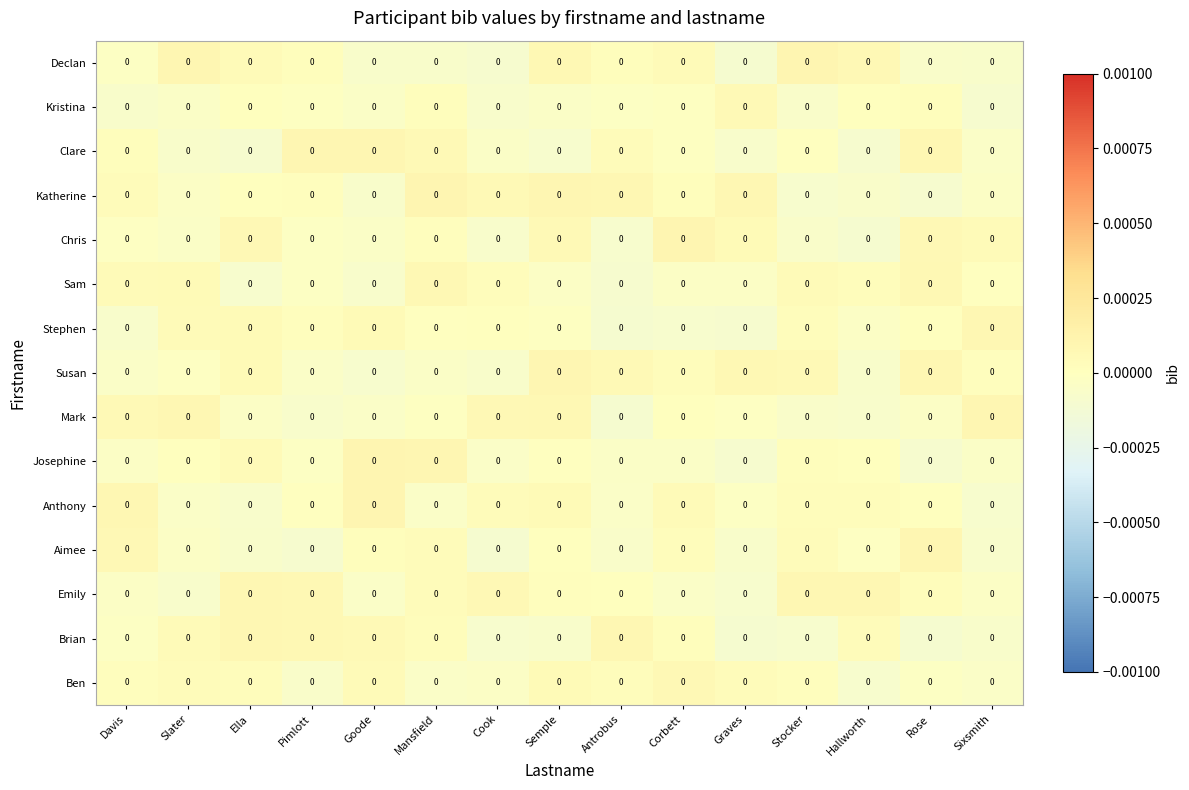

At which category is the sum across all series the highest?

Semple